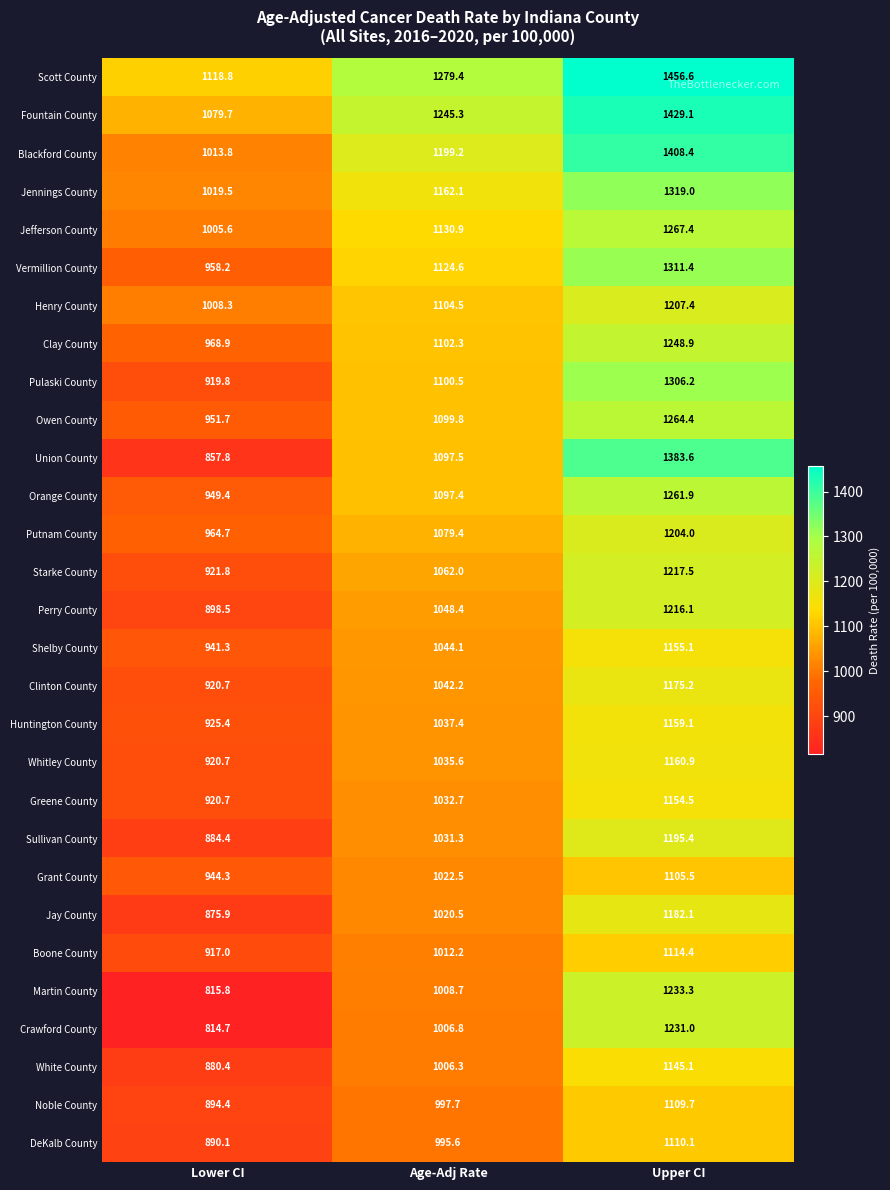

What is the difference between the maximum and minimum values in the Orange County series?

312.5